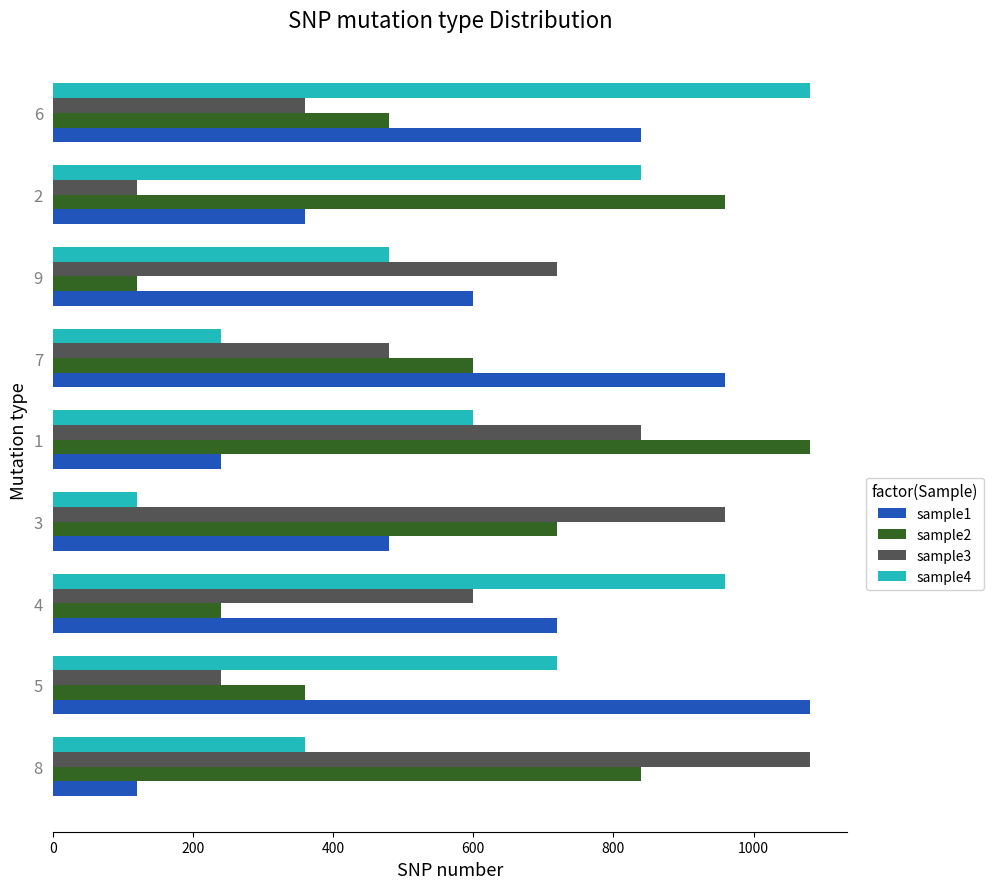

How many categories are shown in the chart?

9